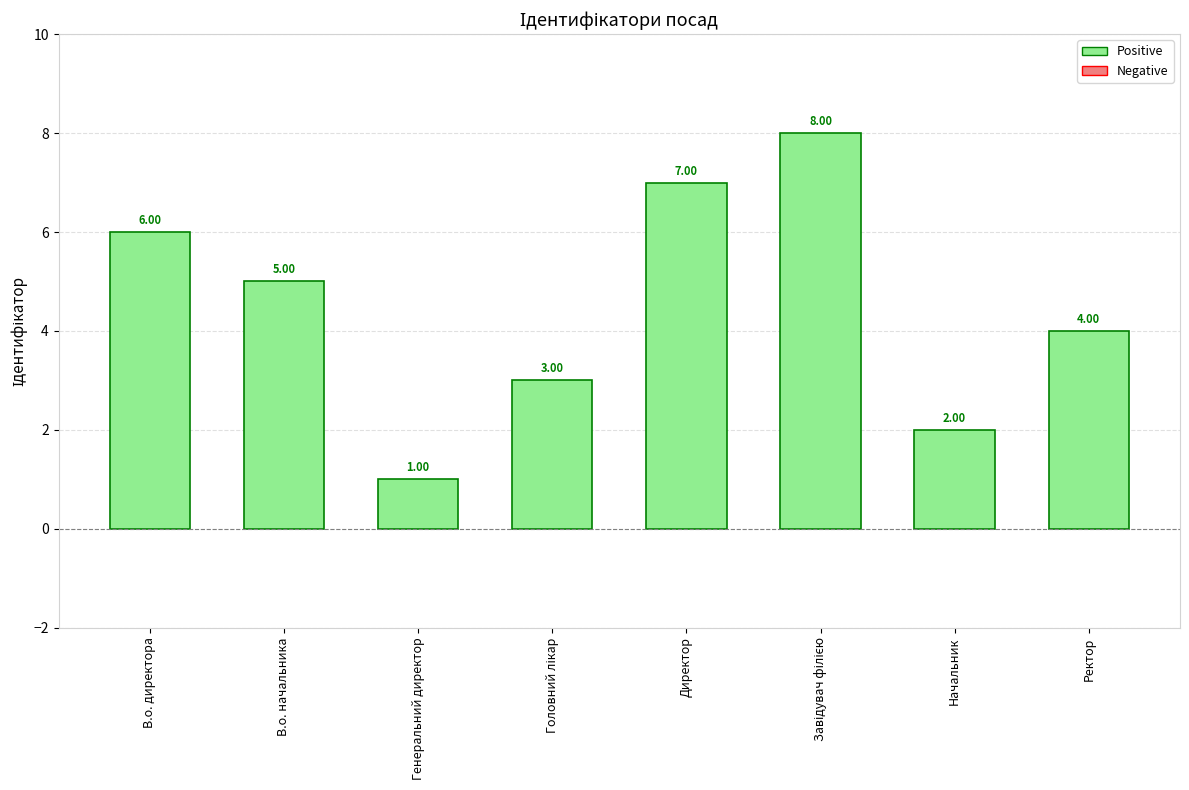

Where does the data first go above 5?

В.о. директора